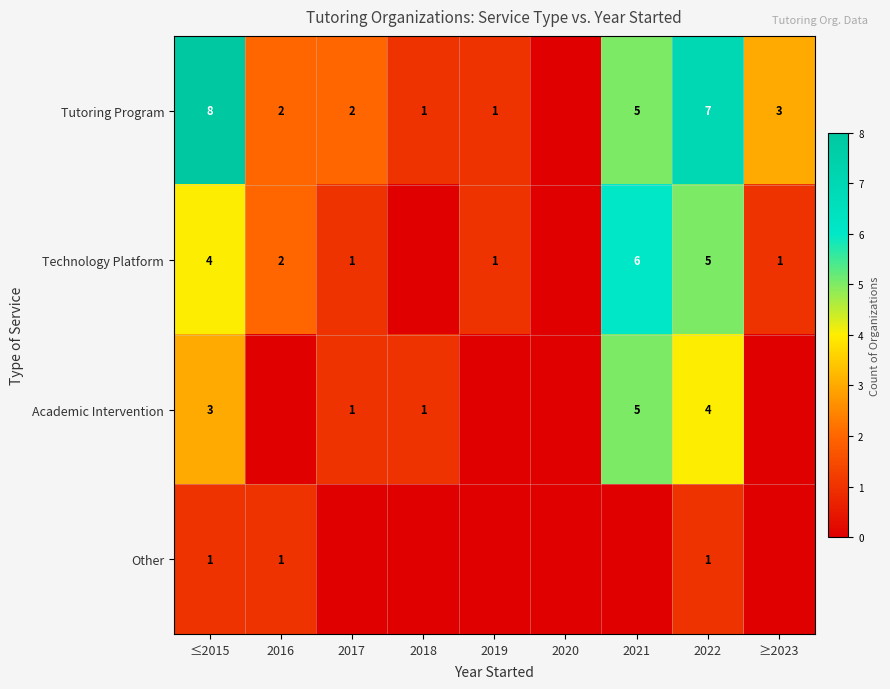

At which category is the sum across all series the highest?

2022